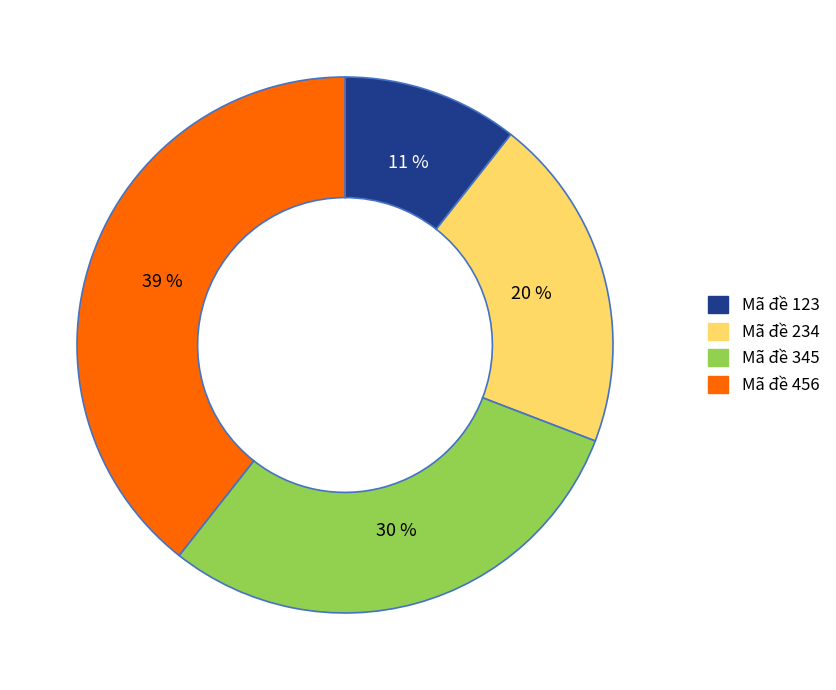

To the nearest percent, what percentage of the pie is Mã đề 345?

30%